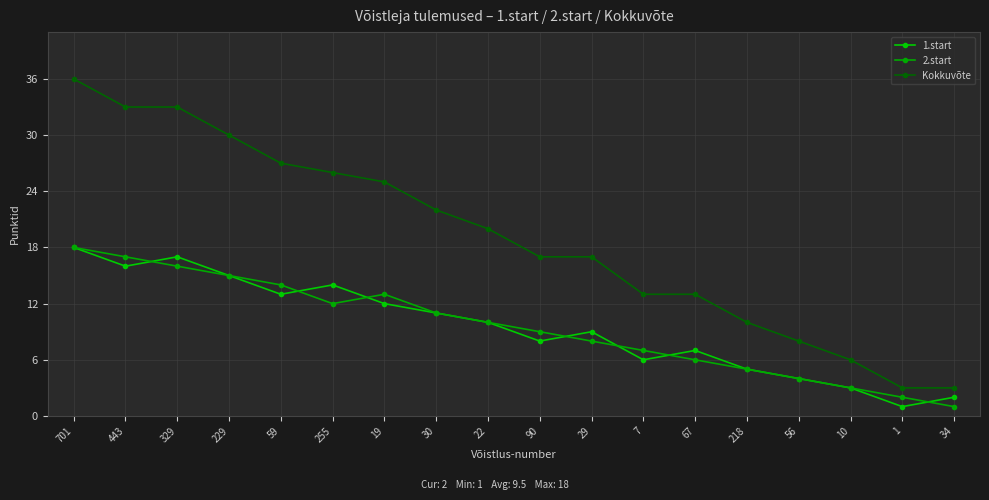

What is the spread (max minus min) of values at 443?

17